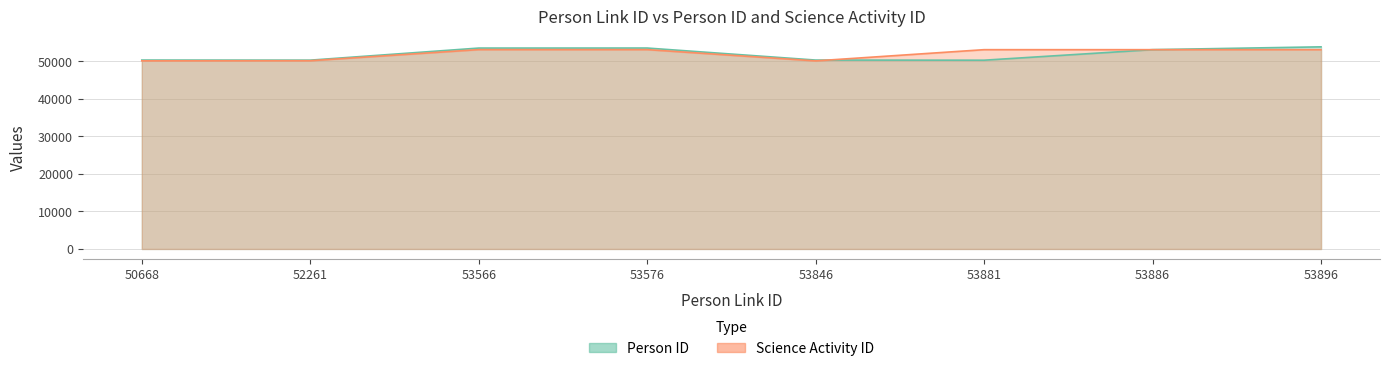

Between 53881 and 53886, which series saw the biggest shift?

Person ID